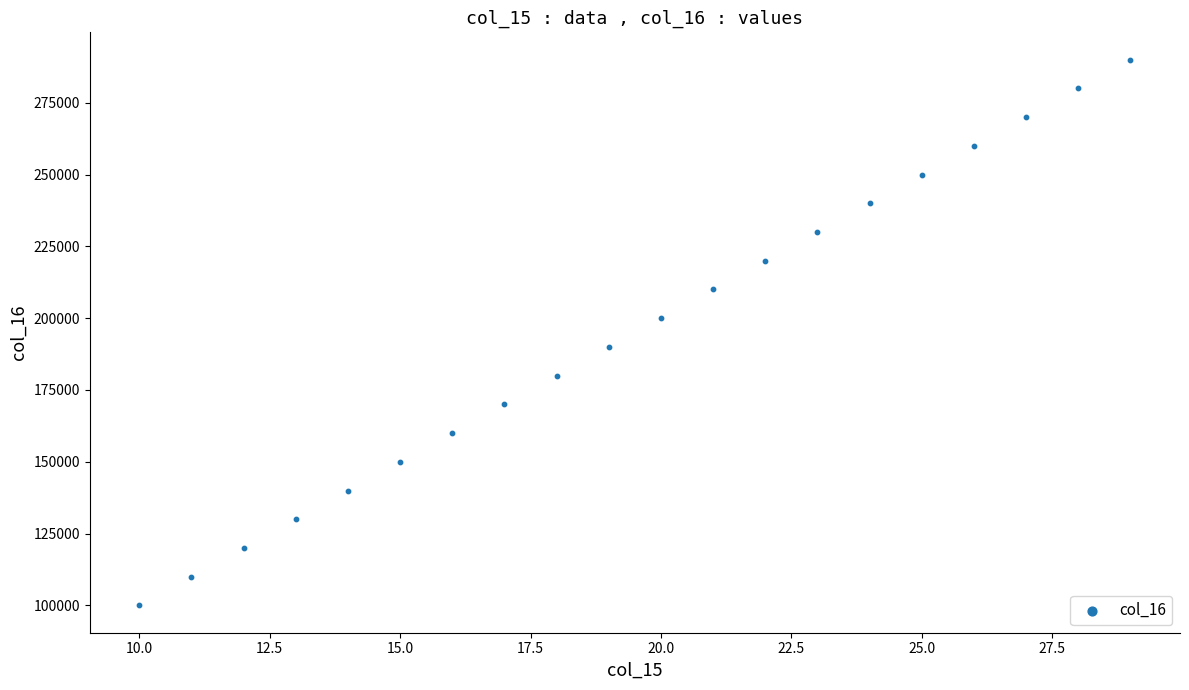

What is the range of X values (max minus min)?

19